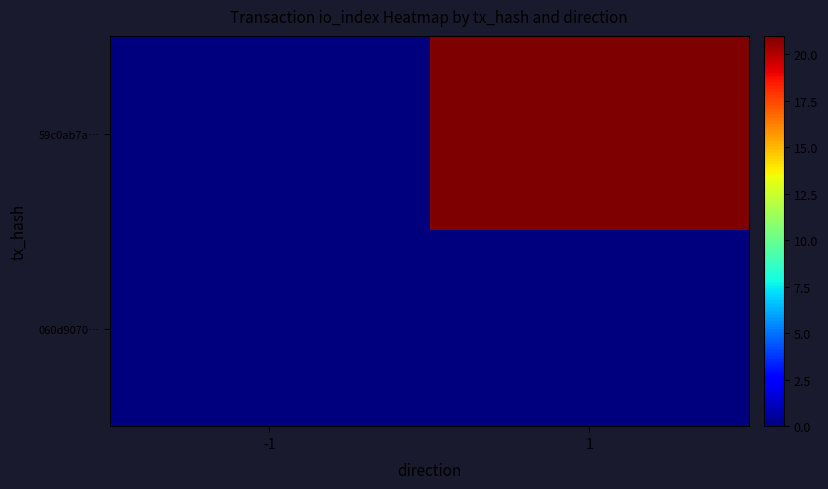

Reading right to left, transcribe all the data shown in this chart.

59c0ab7a…: 1=21	-1=0
060d9070…: 1=0	-1=0